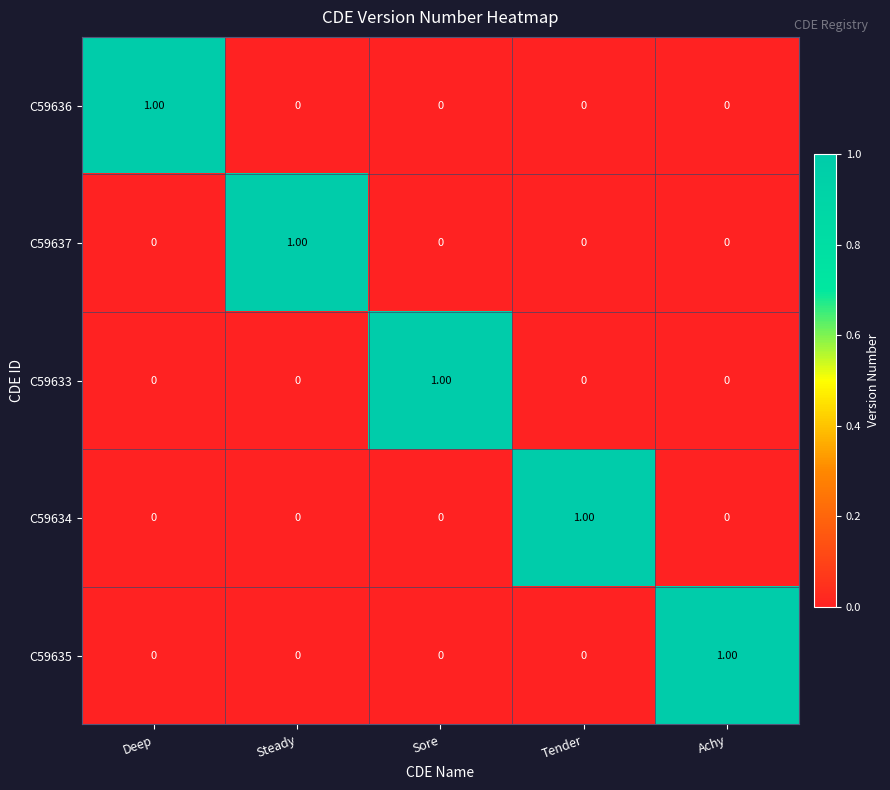

Reading left to right, transcribe all the data shown in this chart.

C59636: Deep=1	Steady=0	Sore=0	Tender=0	Achy=0
C59637: Deep=0	Steady=1	Sore=0	Tender=0	Achy=0
C59633: Deep=0	Steady=0	Sore=1	Tender=0	Achy=0
C59634: Deep=0	Steady=0	Sore=0	Tender=1	Achy=0
C59635: Deep=0	Steady=0	Sore=0	Tender=0	Achy=1